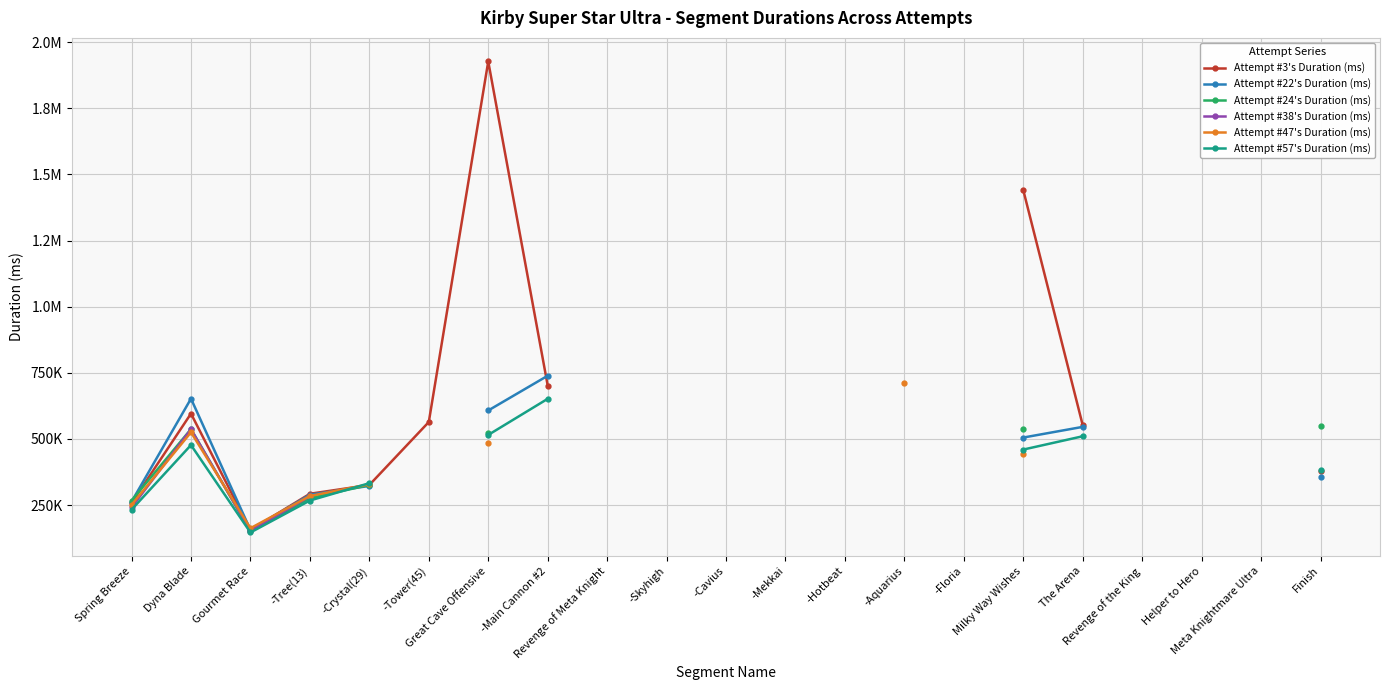

Count the number of categories in the chart.

21